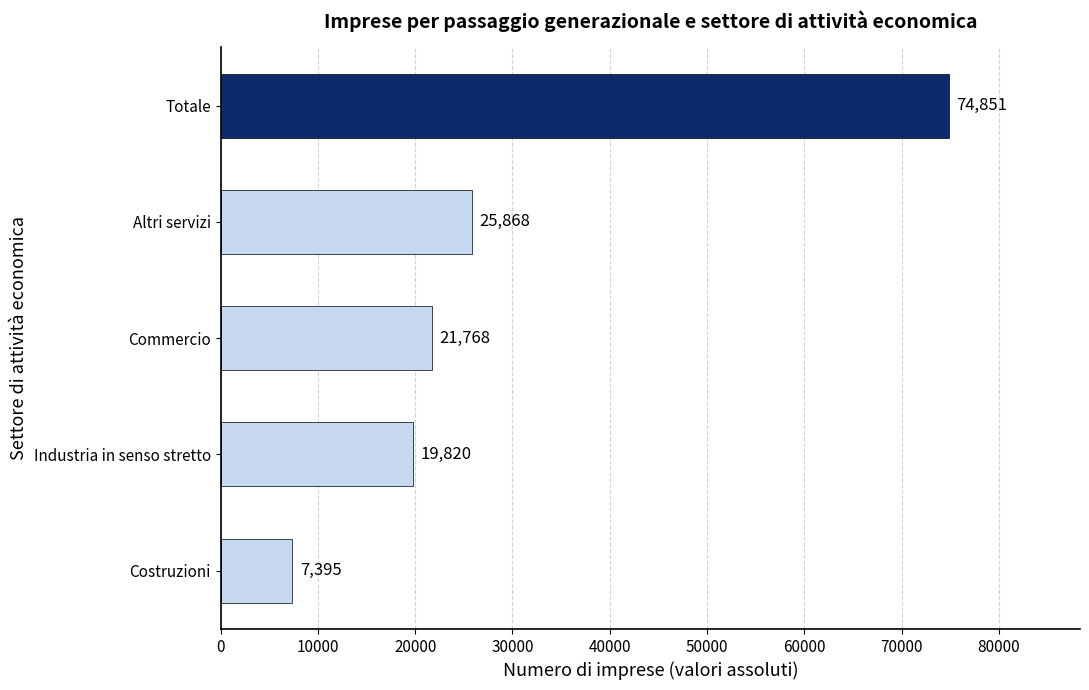

How many data points does each series have?

5